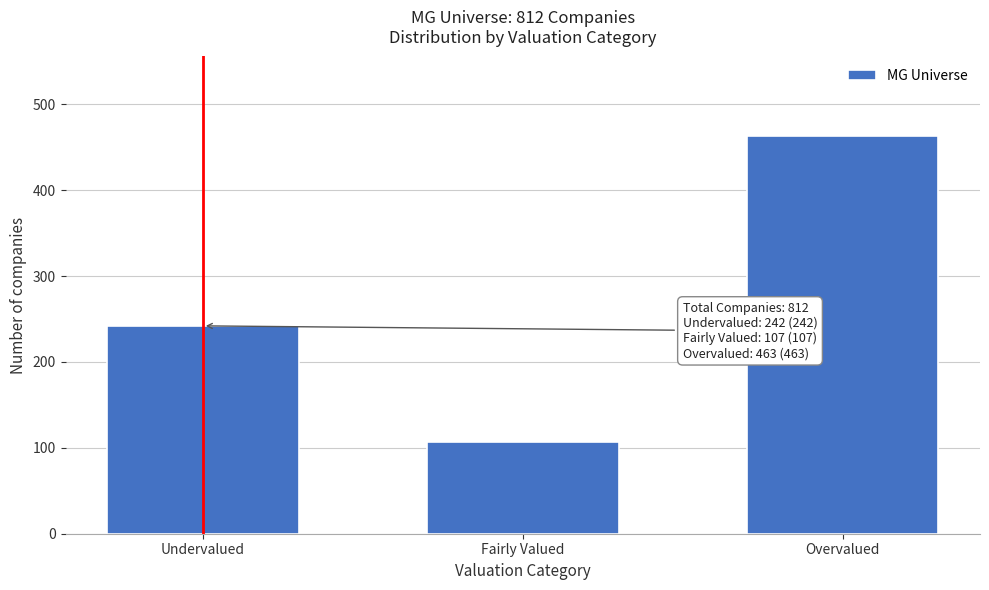

Reading left to right, extract all data points from this chart.

242	107	463